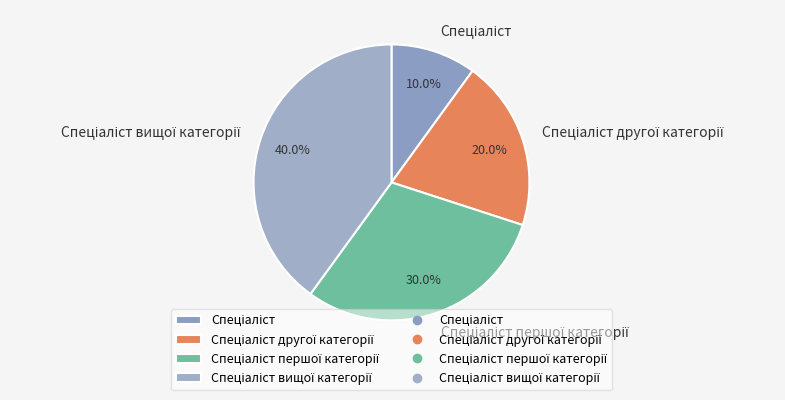

Does any single category account for the majority?

No